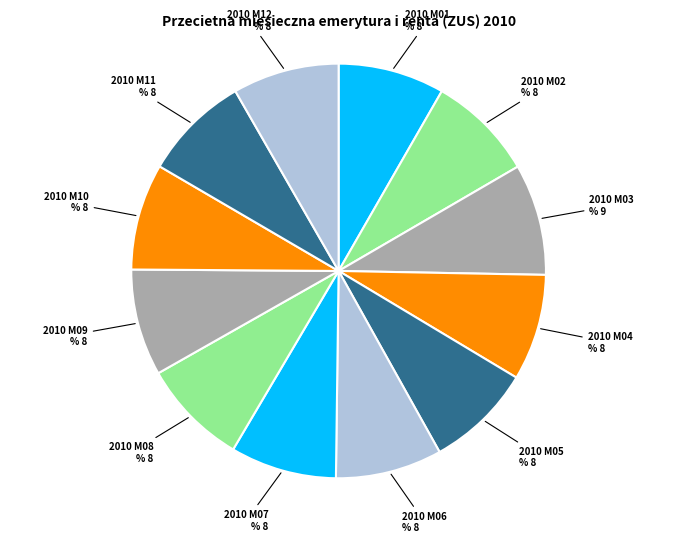

What is the smallest slice in the pie chart?

2010 M07